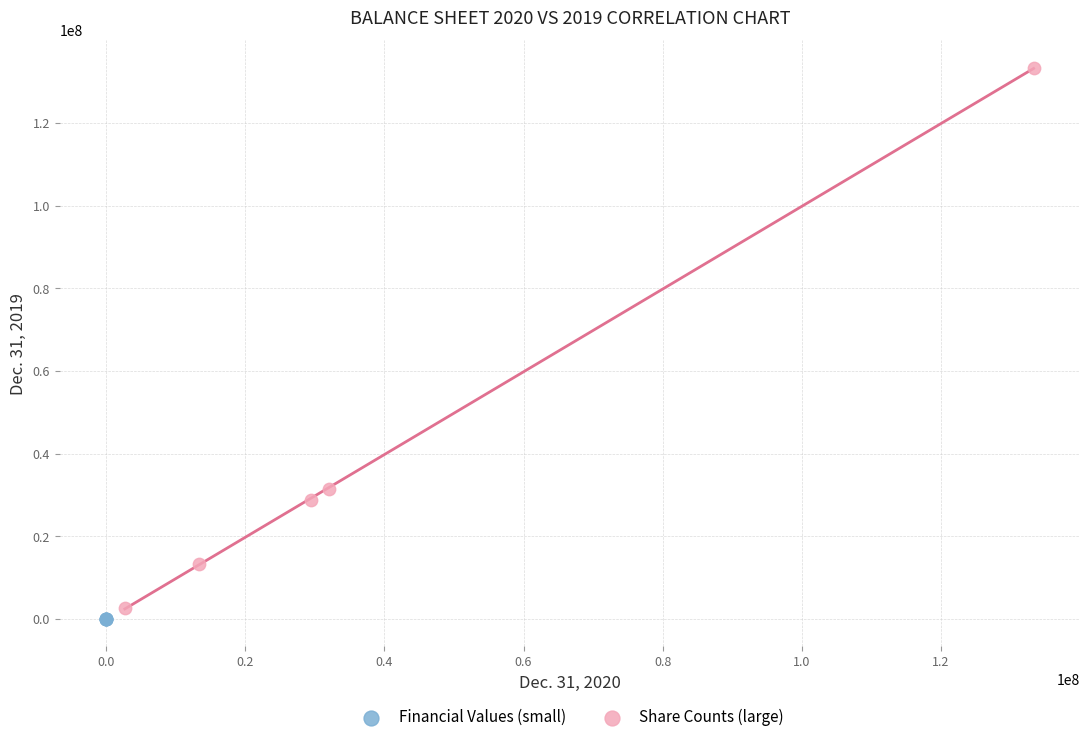

Which series reaches the minimum Y coordinate?

Financial Values (small)